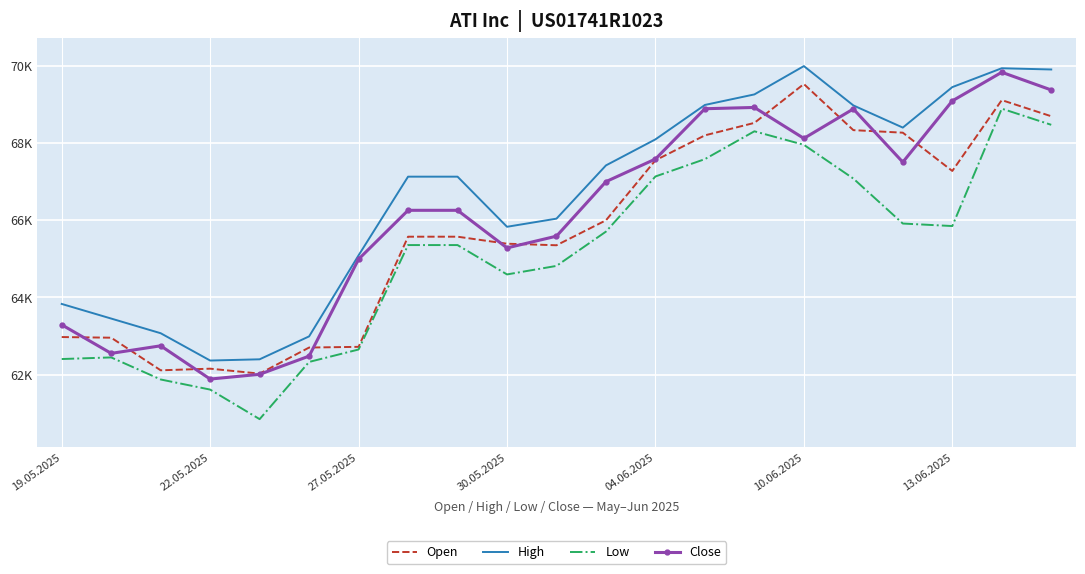

Where does the High series first go above 67128?

11